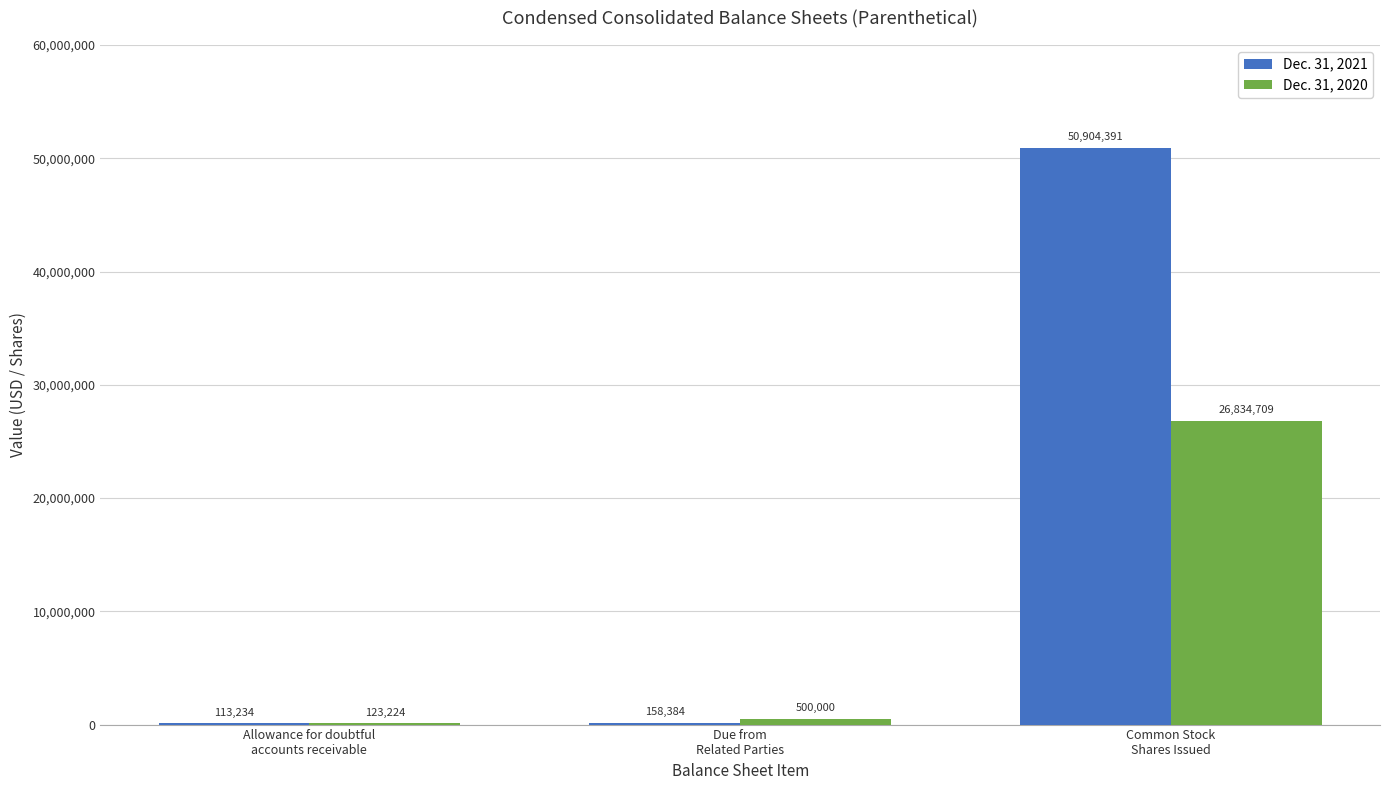

At which category is the sum across all series the highest?

Common Stock
Shares Issued